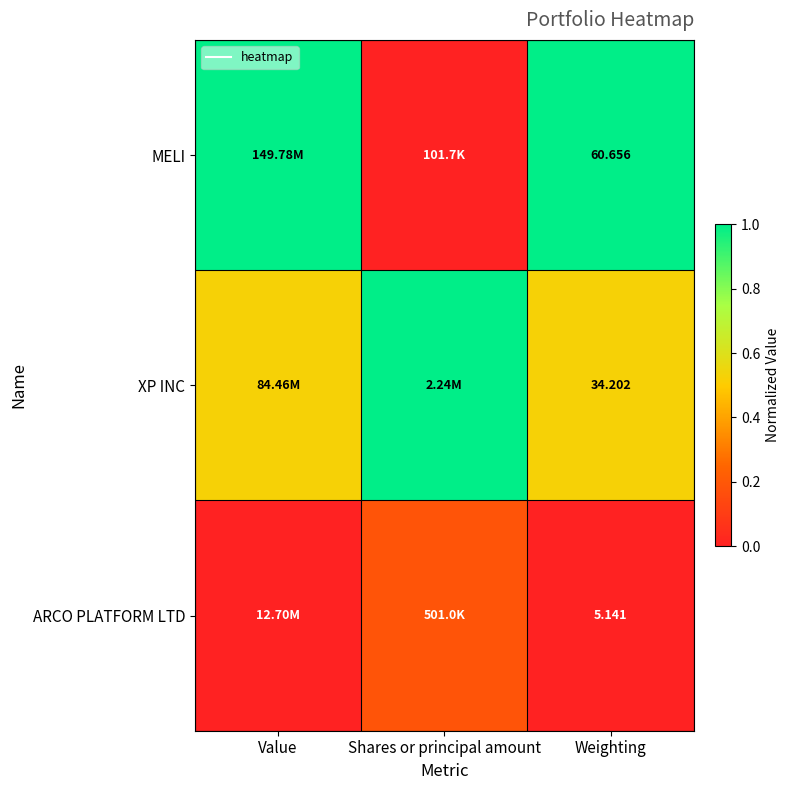

Which series has the widest spread of values?

MELI